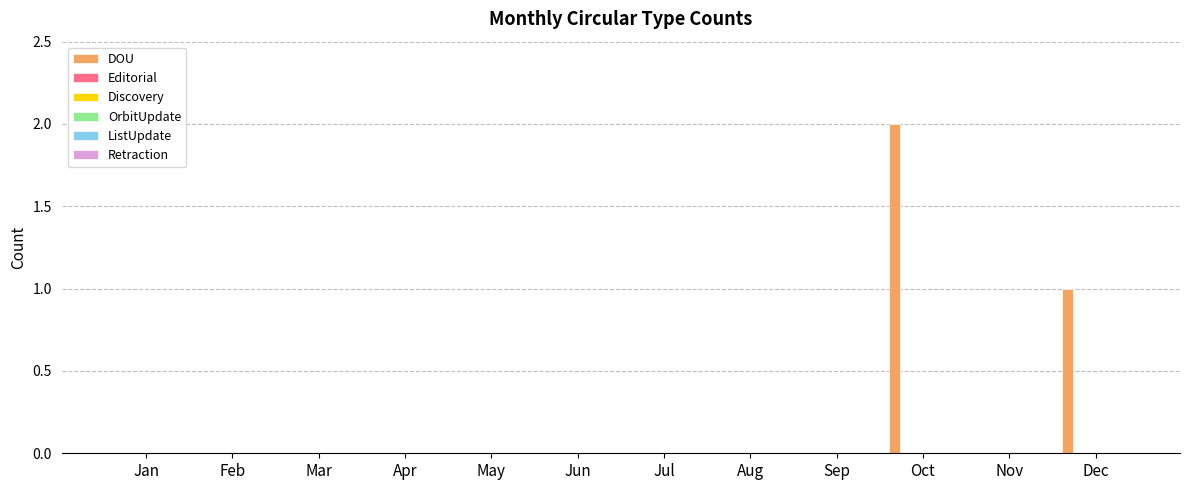

How many series are shown in this chart?

1